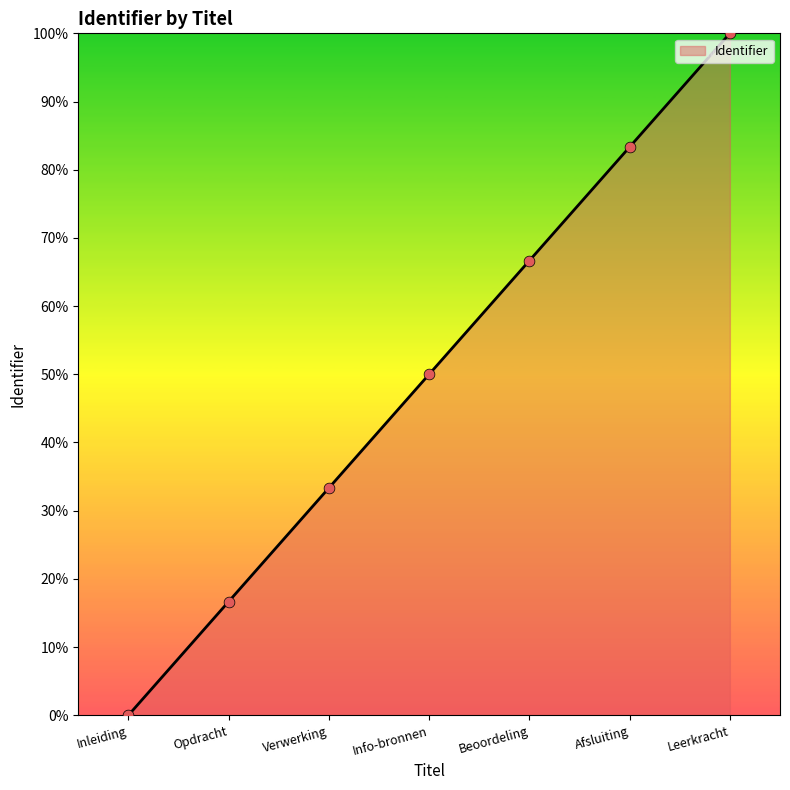

Between Info-bronnen and Leerkracht, which is larger?

Leerkracht